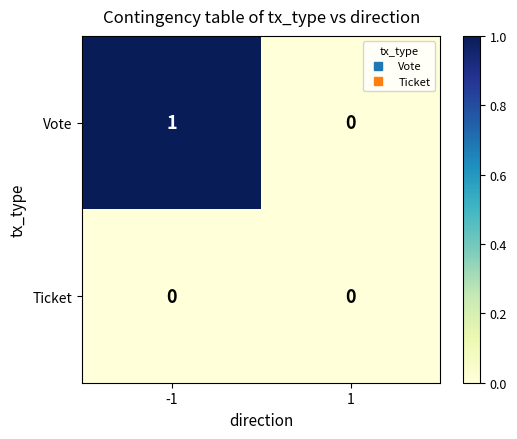

Rank the series by their average value, from highest to lowest.

Vote, Ticket